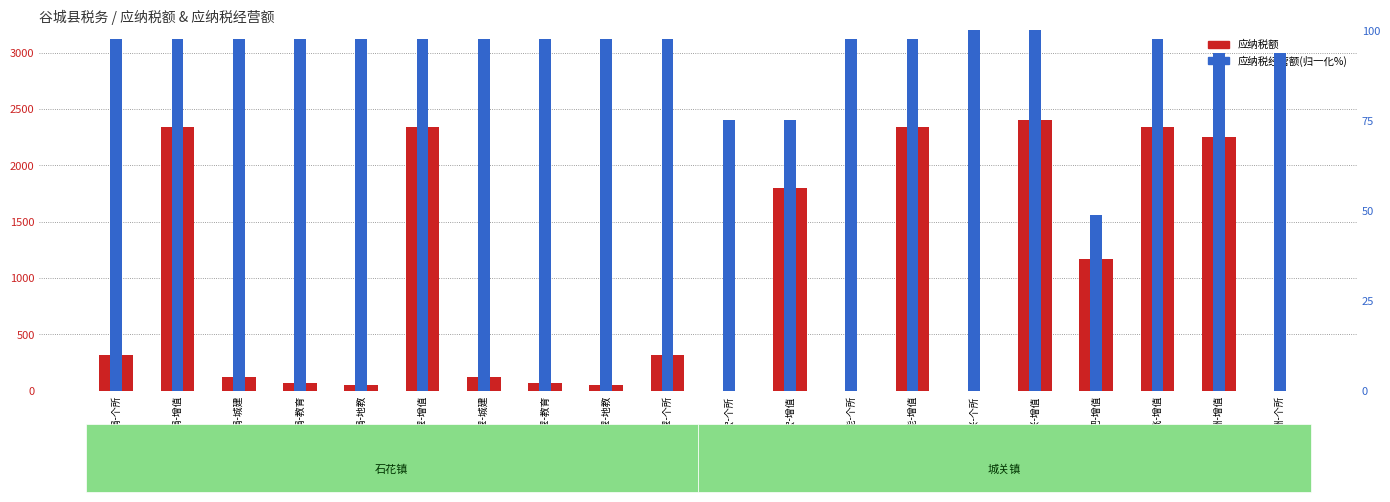

Is the value of 应纳税额 at 王娟-地教 greater than the value of 应纳税经营额(归一化) at 王娟-增值?

No